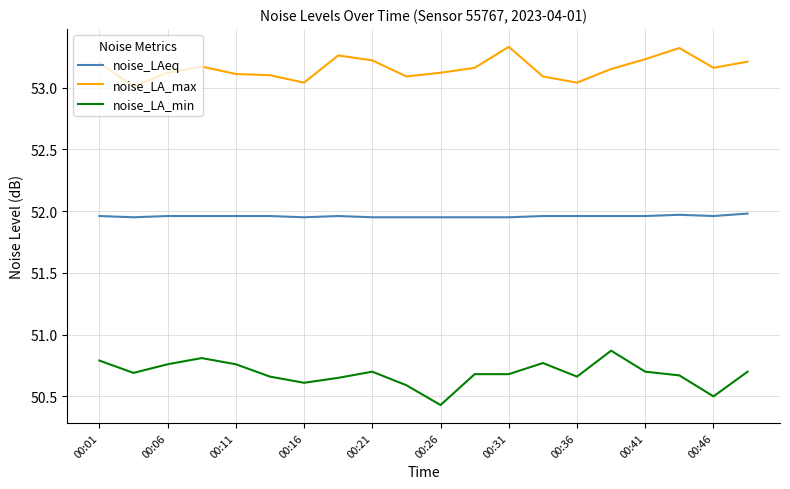

True or false: noise_LA_max and noise_LA_min cross at least once.

False